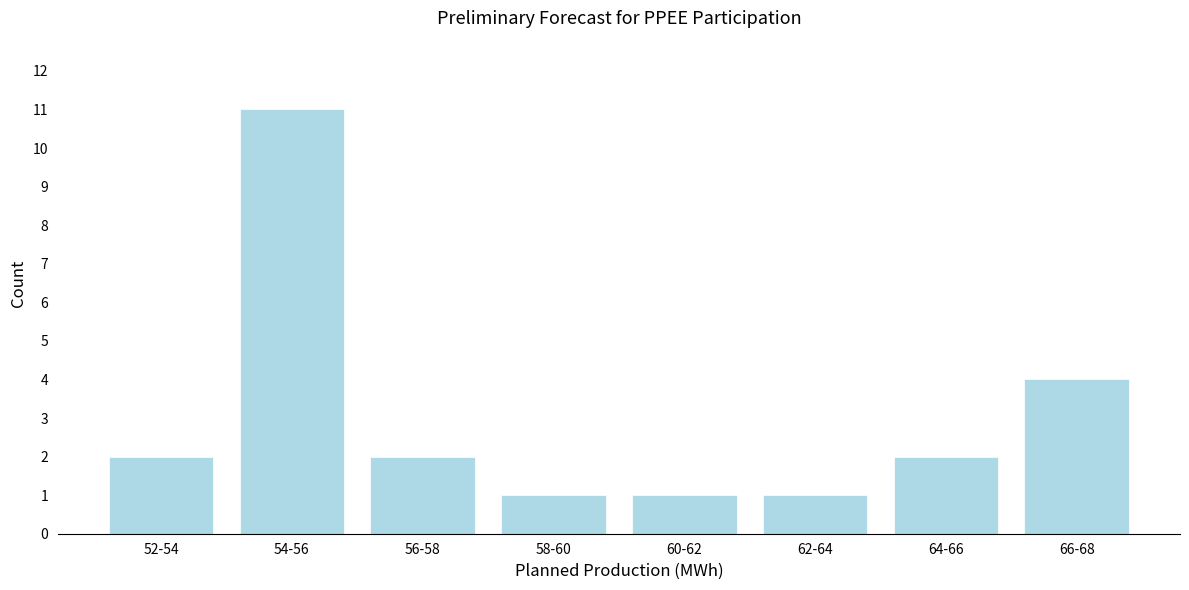

Reading right to left, extract all data points from this chart.

4	2	1	1	1	2	11	2